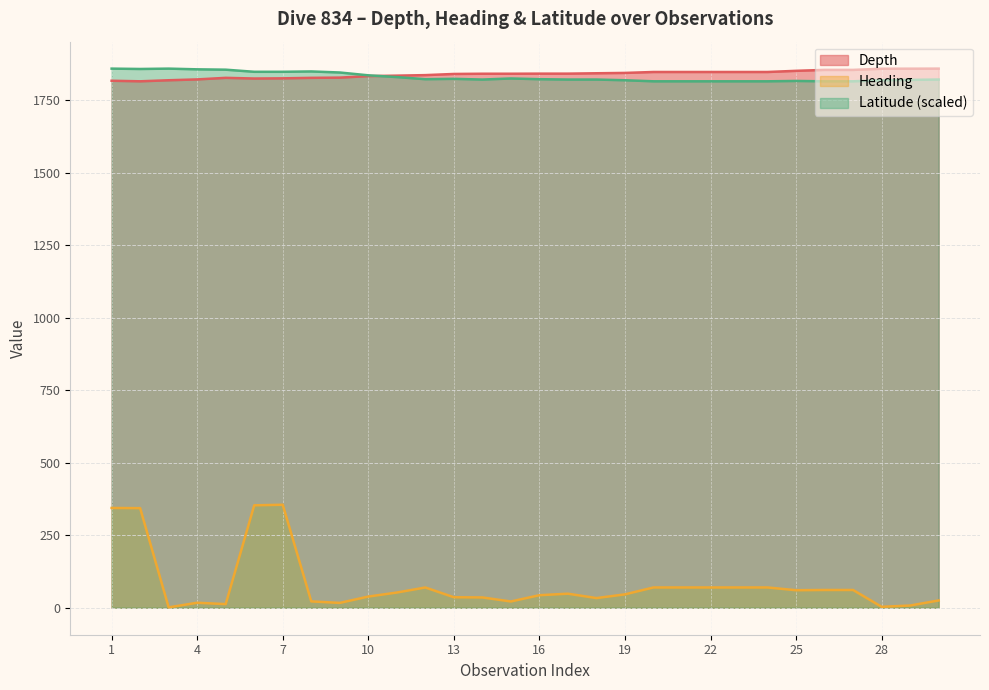

How many lines are shown in the chart?

3